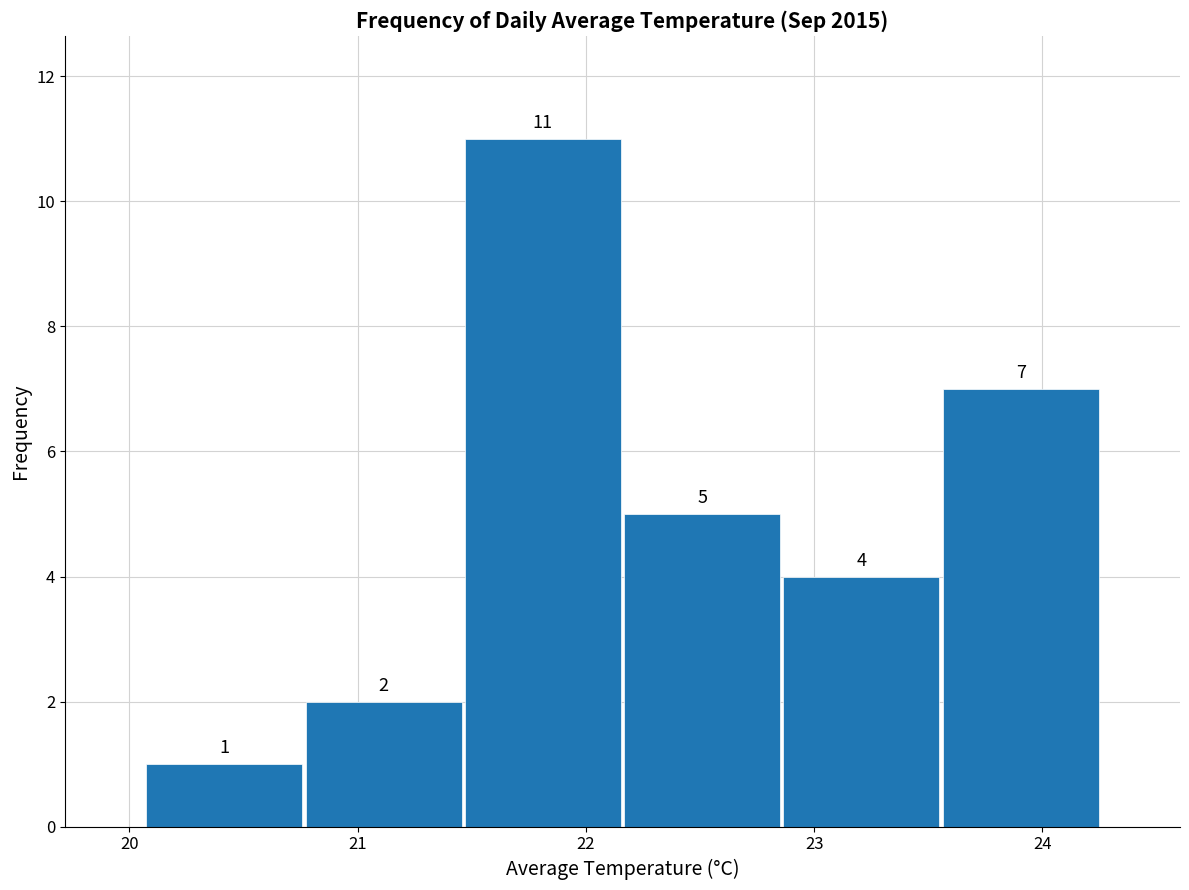

Reading left to right, list every bar in this chart as the range it spans on the x-axis followed by its height. The bar edges are not printed on the chart, so give them approximately, as read against the axis.

20.1 to 20.8: 1
20.8 to 21.5: 2
21.5 to 22.2: 11
22.2 to 22.9: 5
22.9 to 23.6: 4
23.6 to 24.3: 7